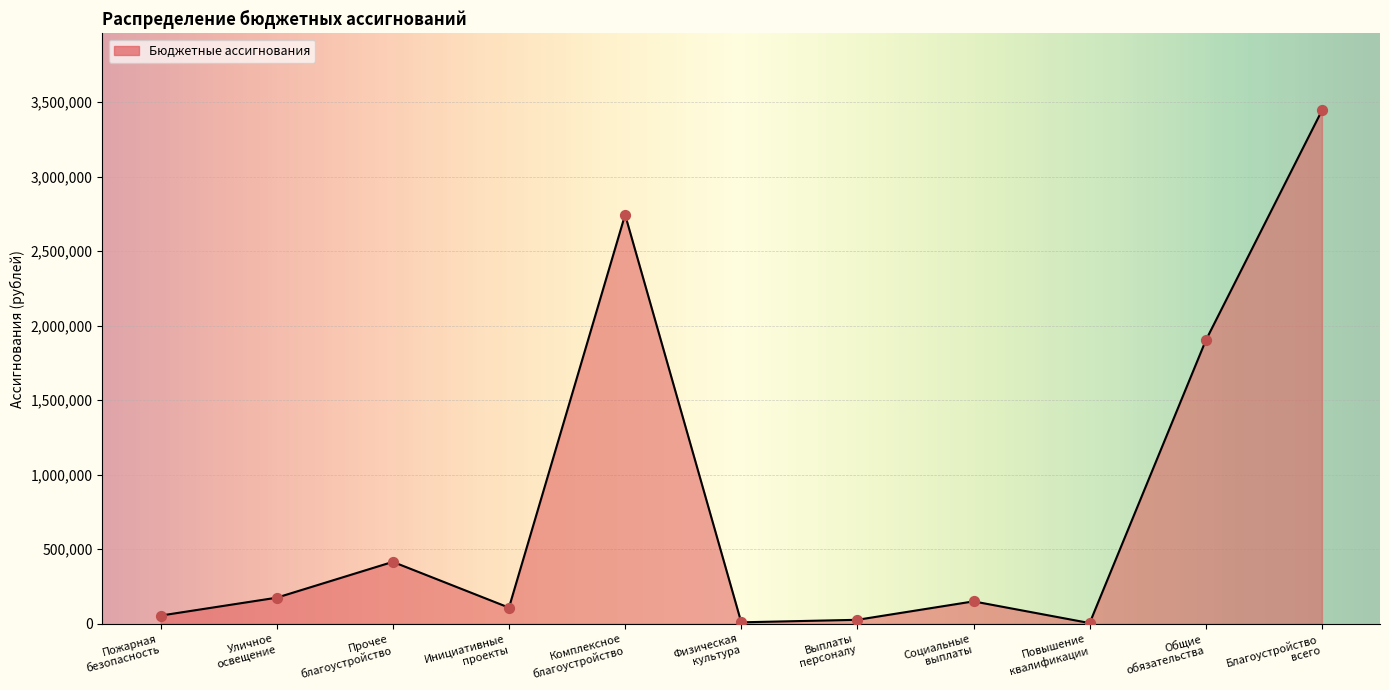

What is the greatest value displayed?

3443408.3